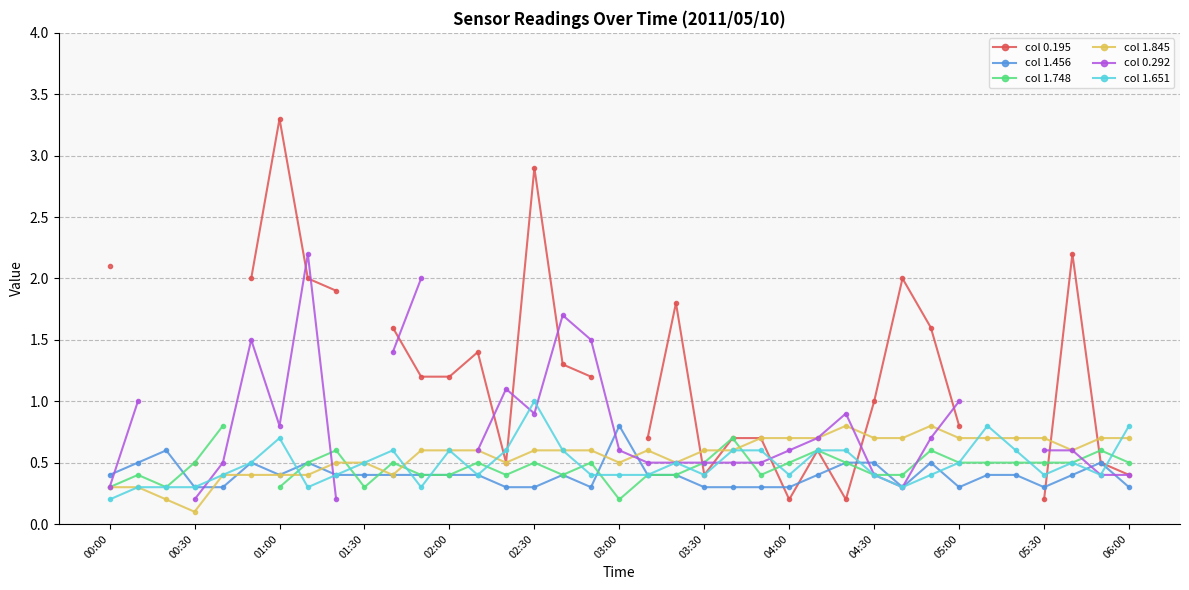

What value does the col 1.456 series have at 05:30?

0.3